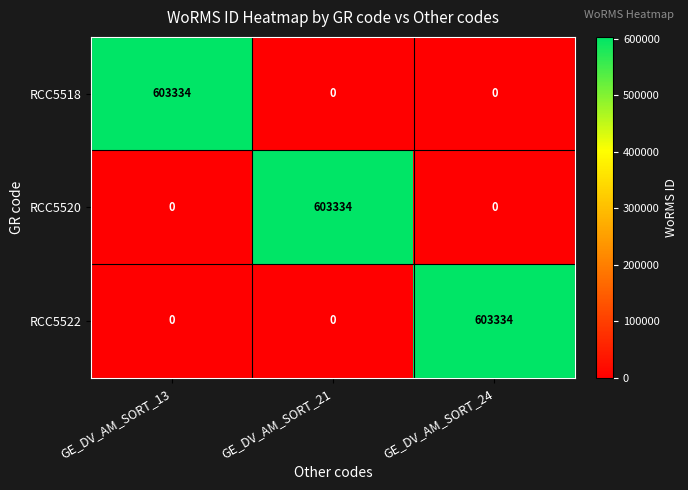

Count the RCC5522 values in the range 0 to 603334.

3